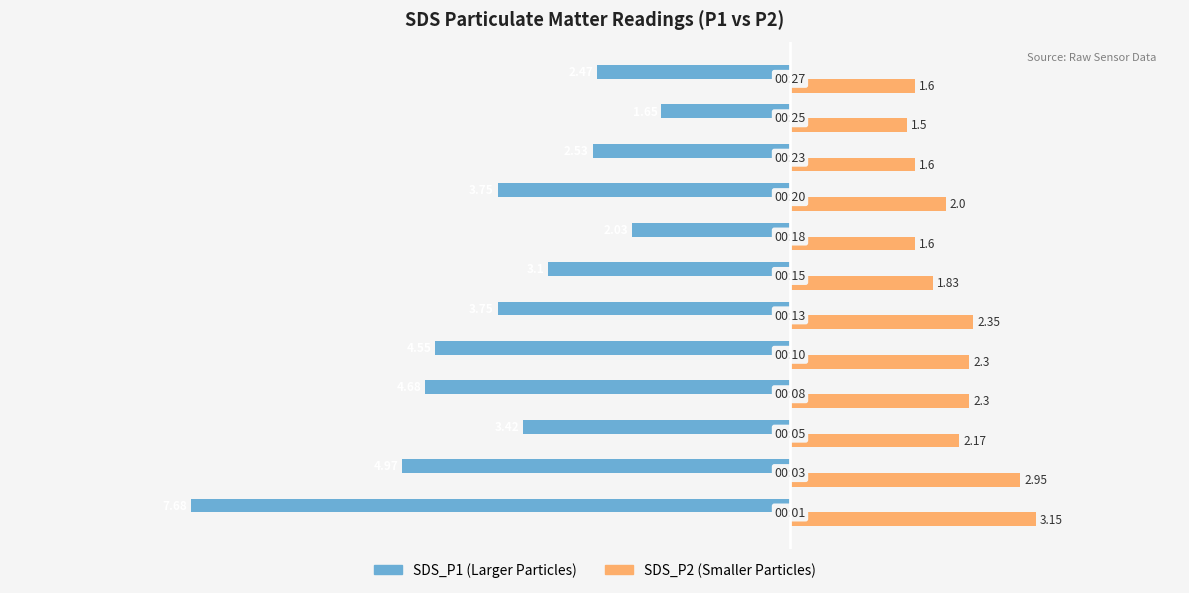

Count the number of categories in the chart.

12